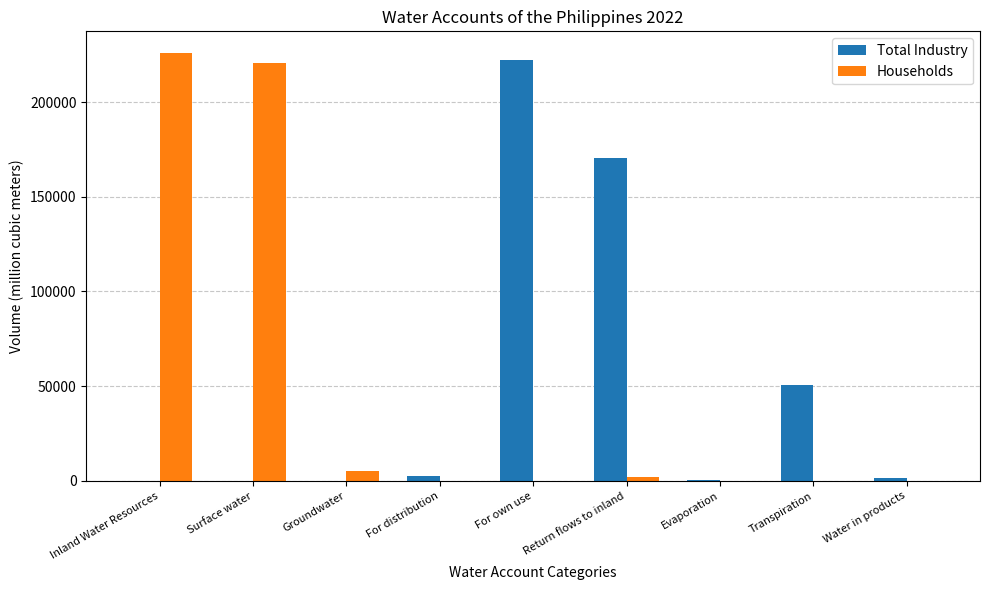

What is the total value across all series at Transpiration?

50828.3